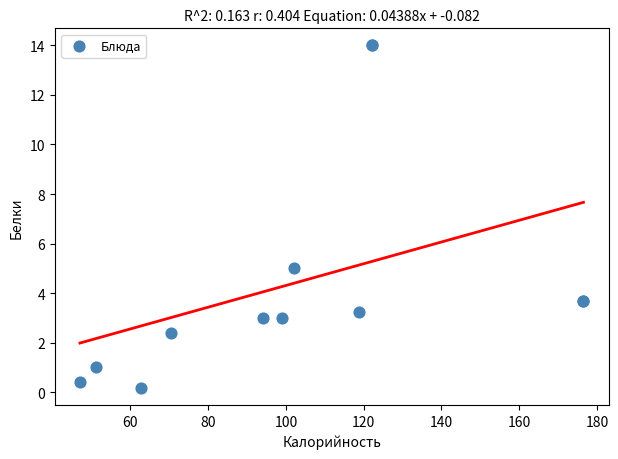

What Y value in the scatter plot is closest to 7?

5.0